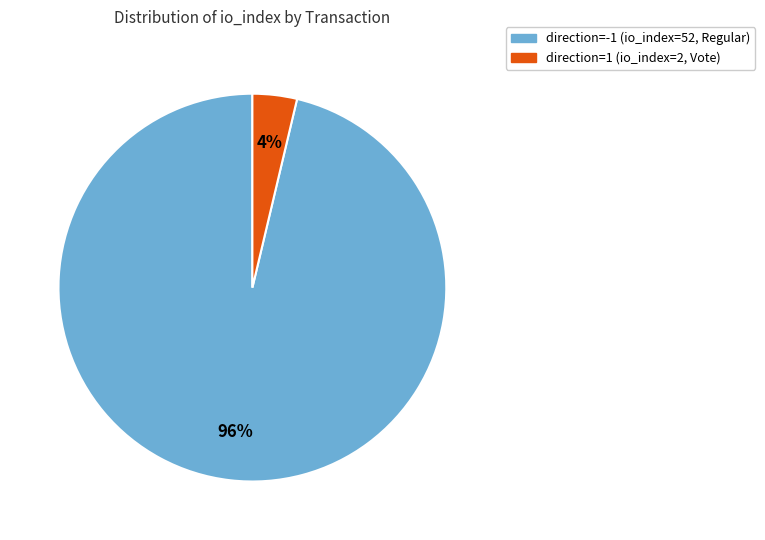

Which category accounts for the majority?

direction=-1 (io_index=52, Regular)